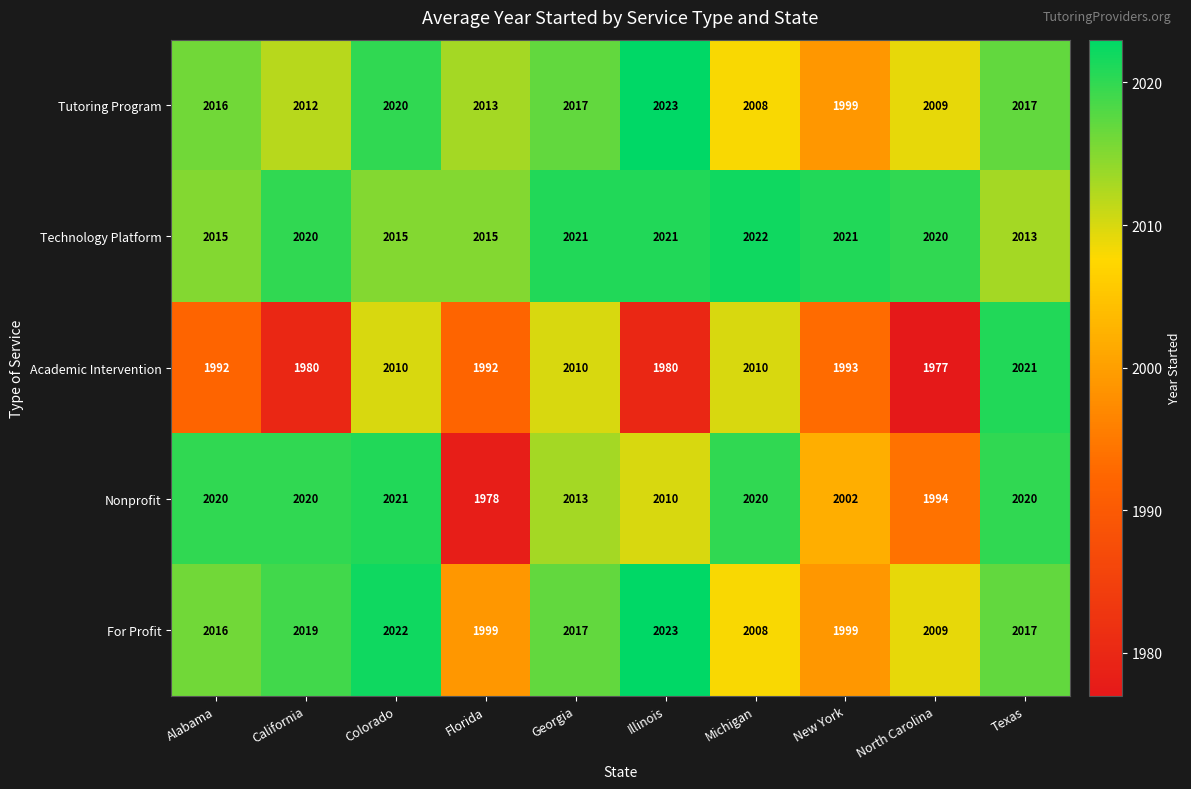

What is the spread (max minus min) of values at Florida?

37